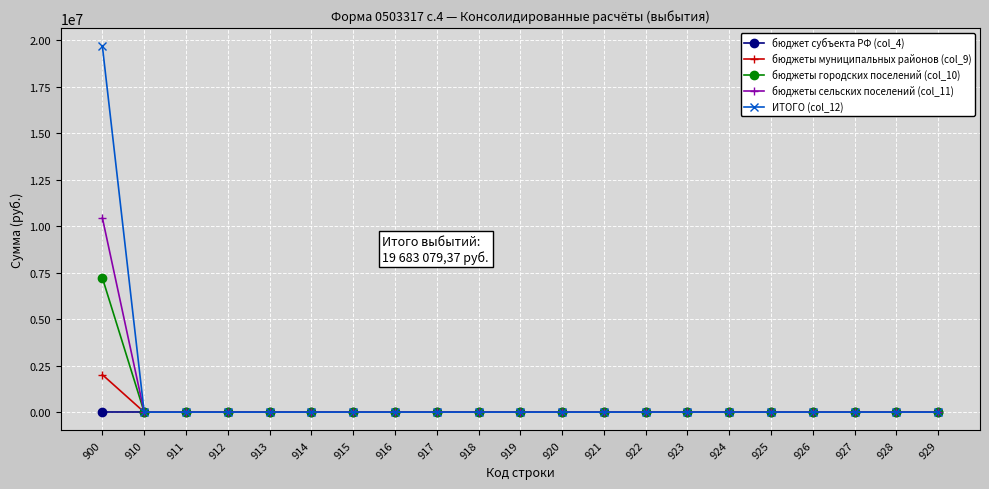

At which category is the sum across all series the highest?

900